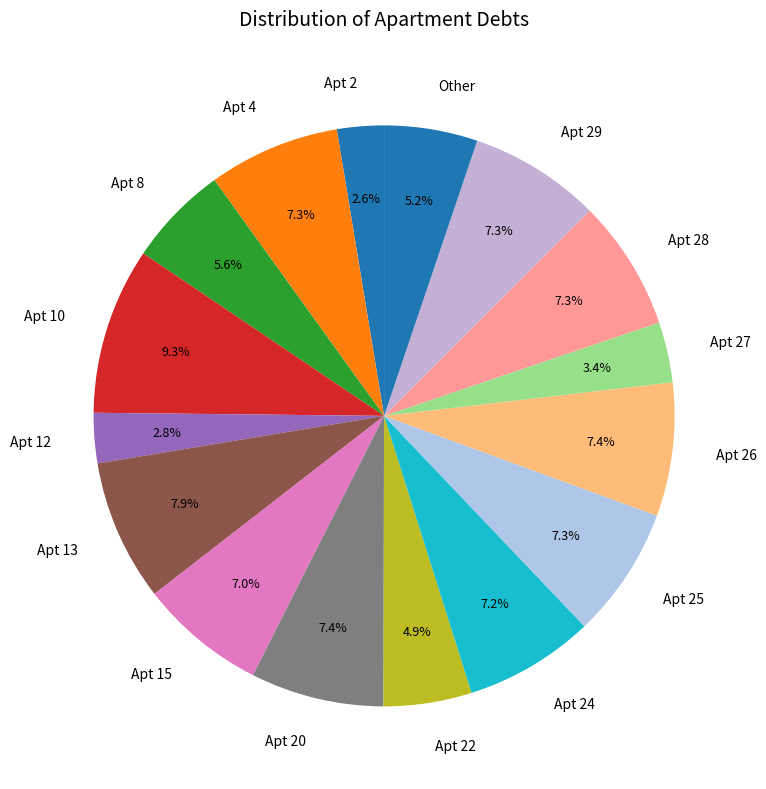

How many segments does this pie chart have?

16